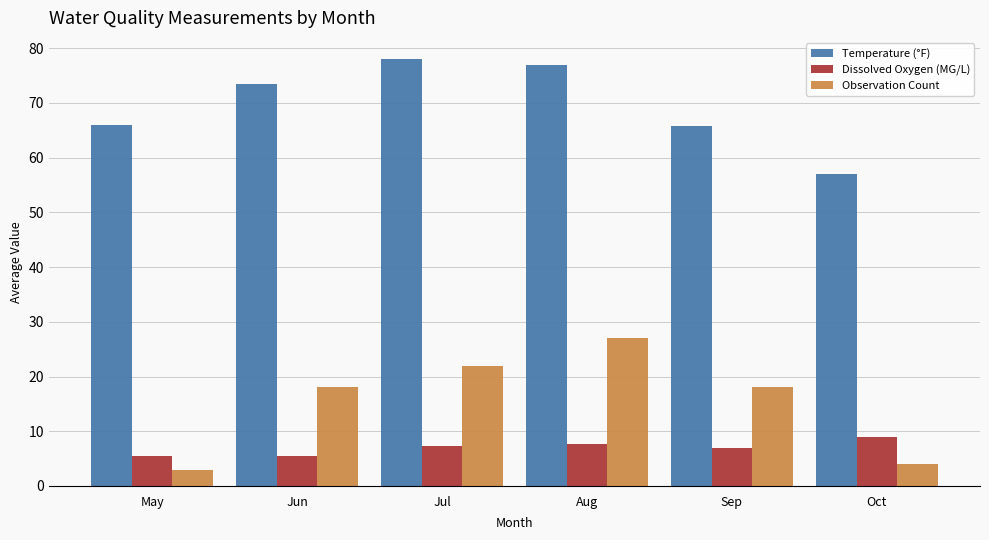

What is the sum of the Observation Count values at Oct and May?

7.0